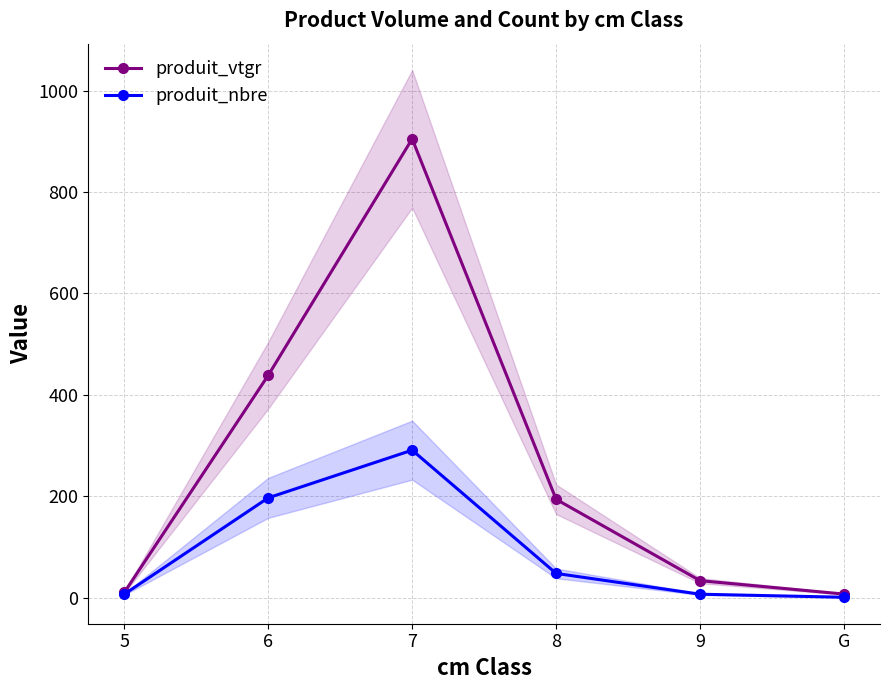

Where is the first local maximum for produit_nbre?

7